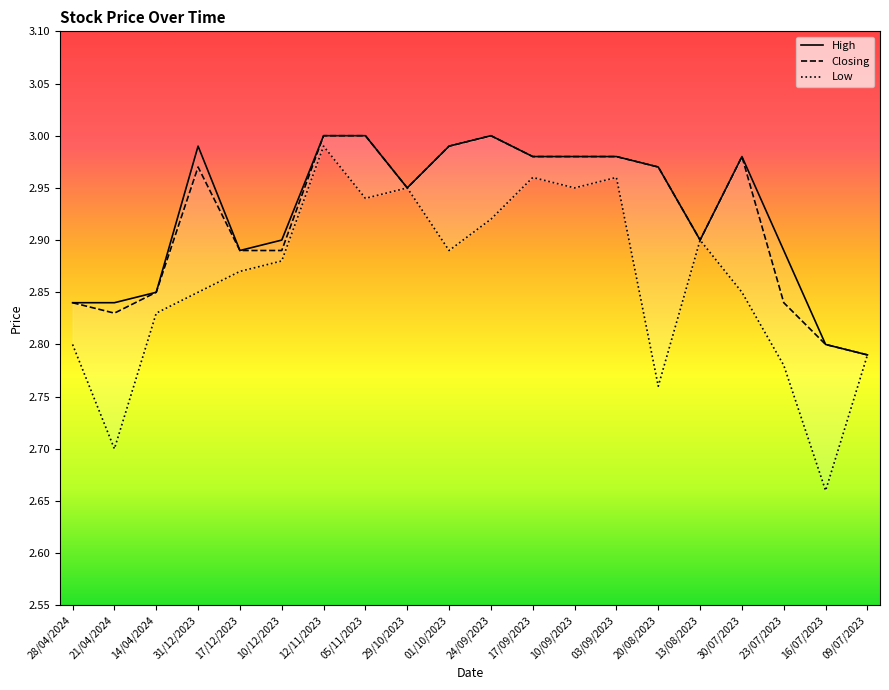

At which category is the sum across all series the highest?

12/11/2023